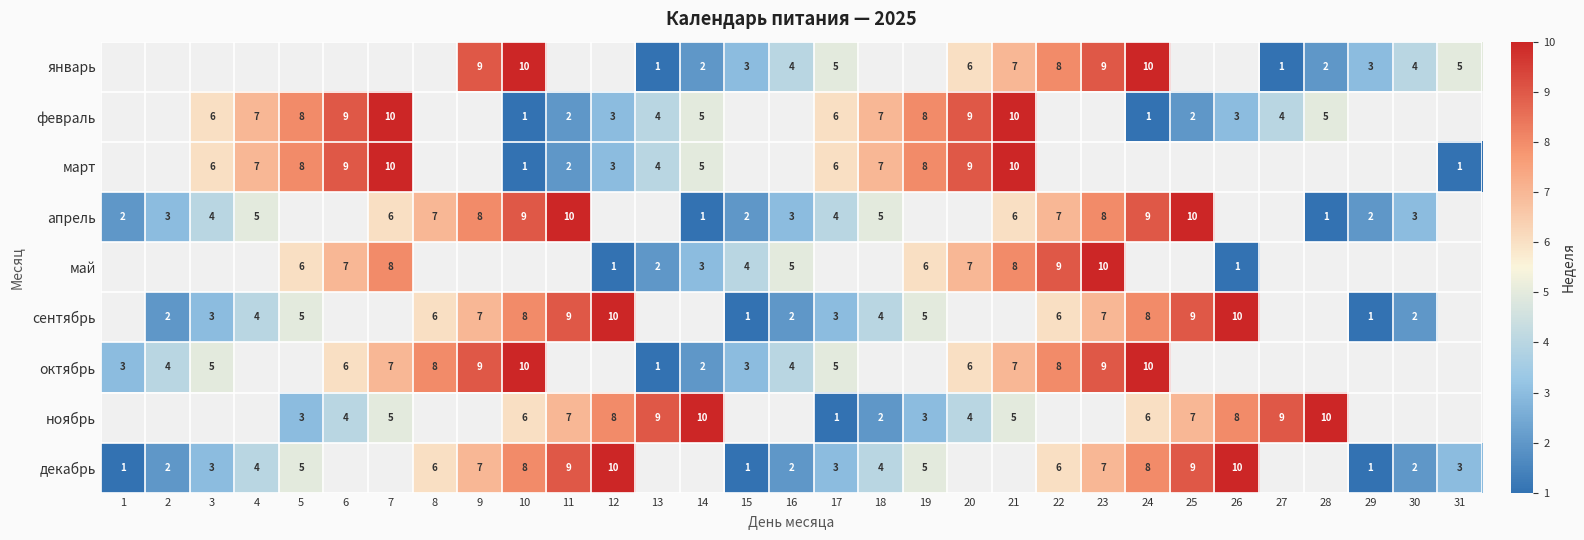

Is the value of февраль at 5 greater than the value of май at 26?

Yes